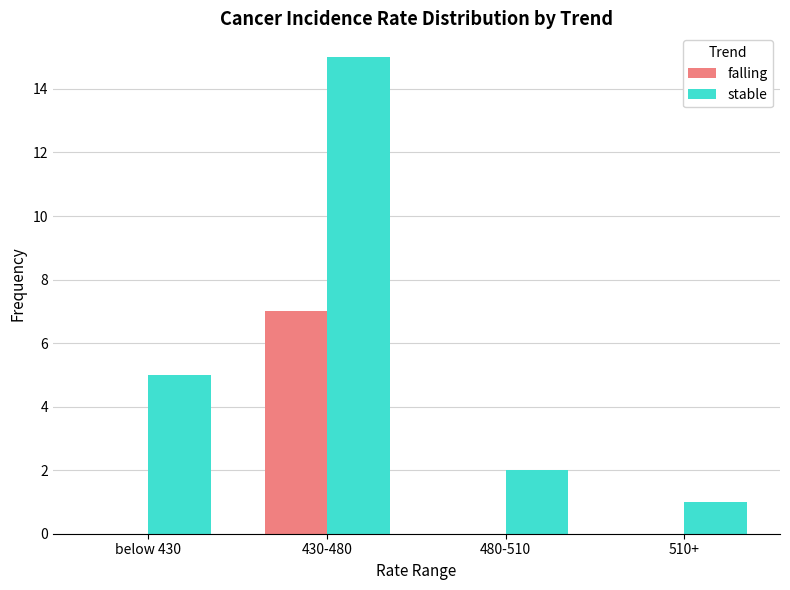

Is the value of falling at 430-480 greater than the value of stable at 430-480?

No